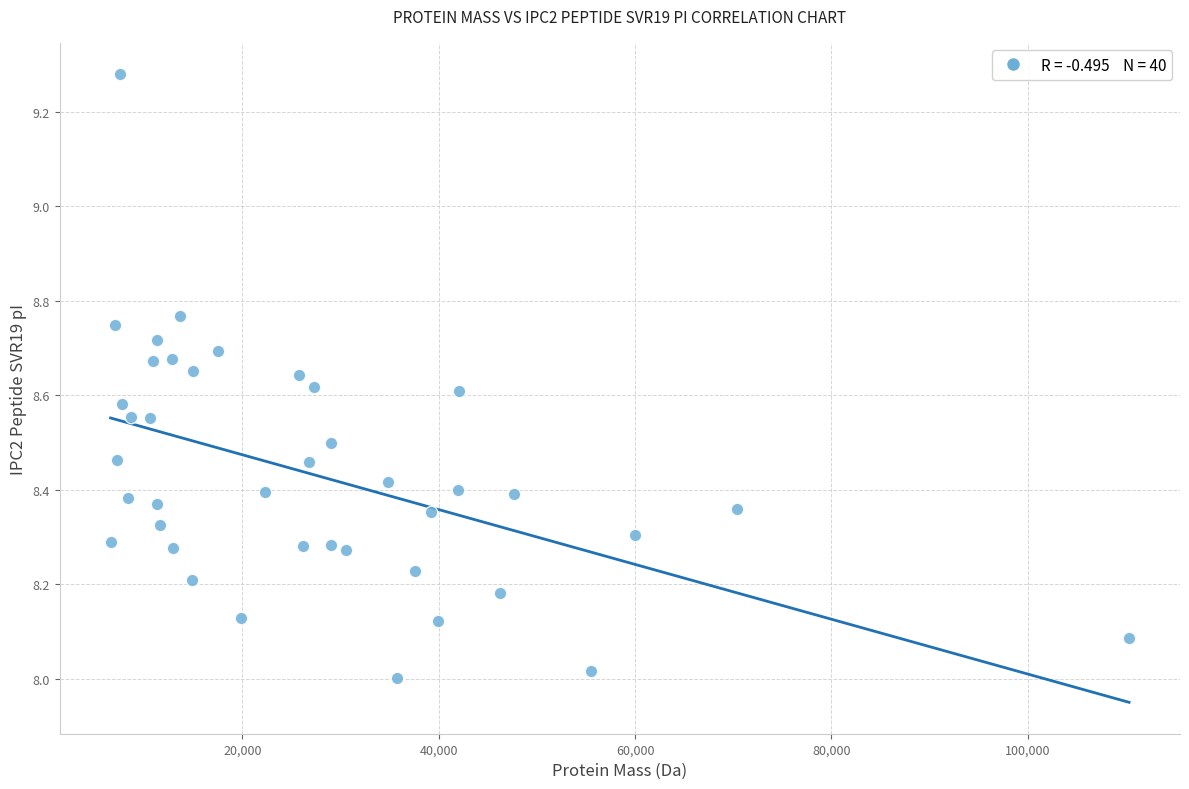

What is the range of Y values (max minus min)?

1.3